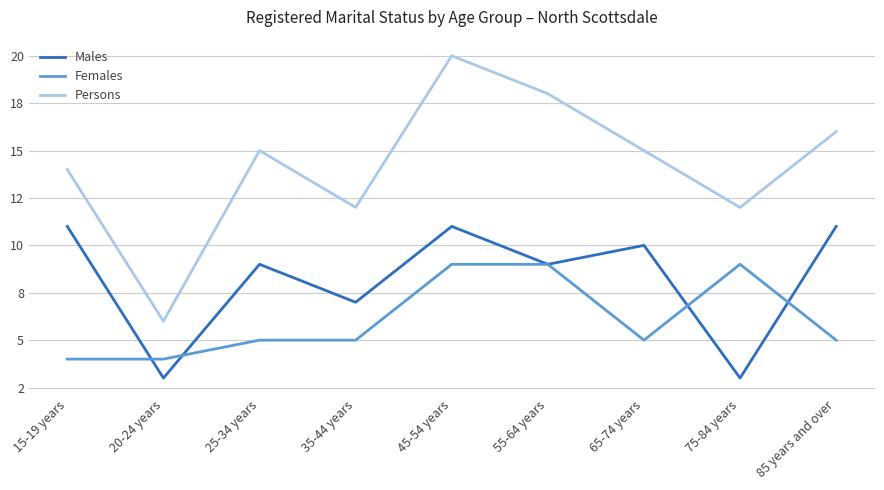

Read the Males value at 20-24 years.

3